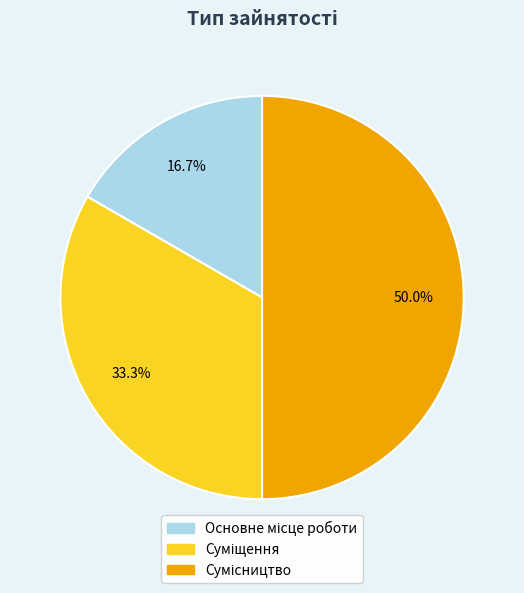

How many segments does this pie chart have?

3